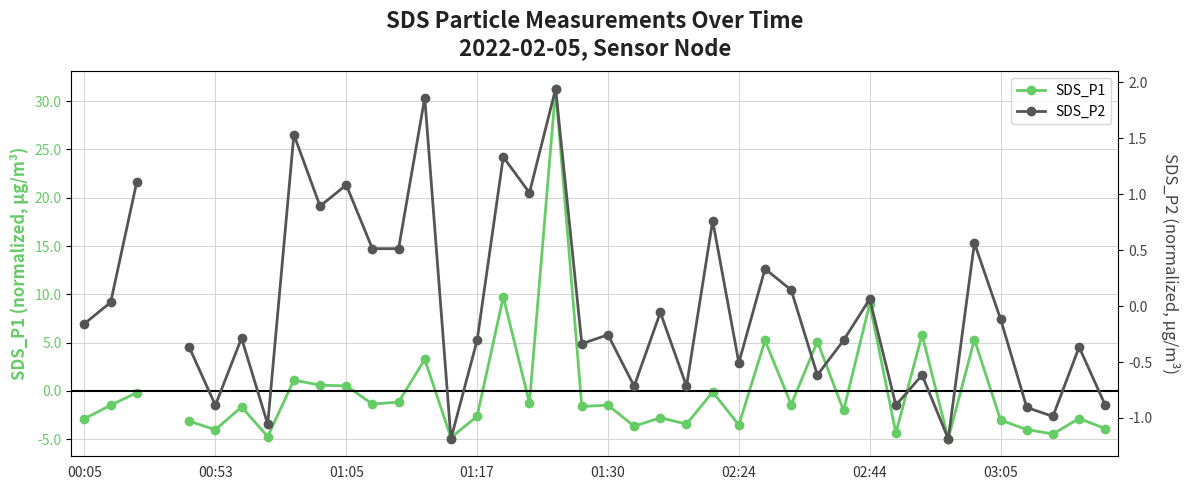

List the series in order of their overall mean, lowest first.

SDS_P1, SDS_P2